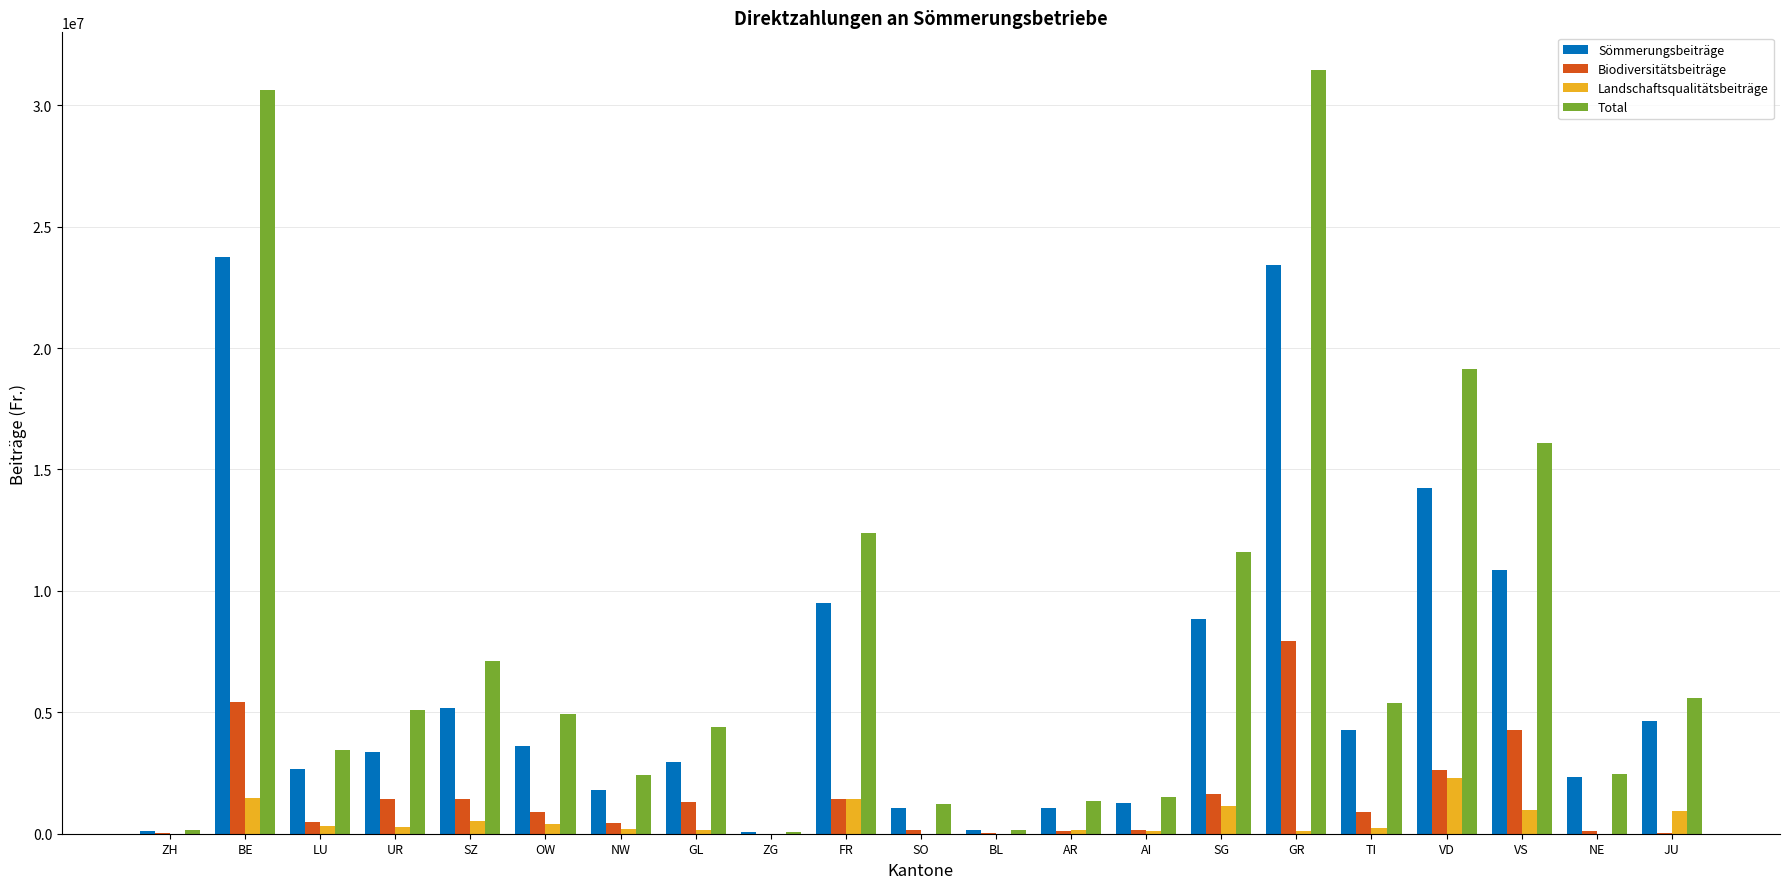

What is the greatest value displayed?

31460506.2